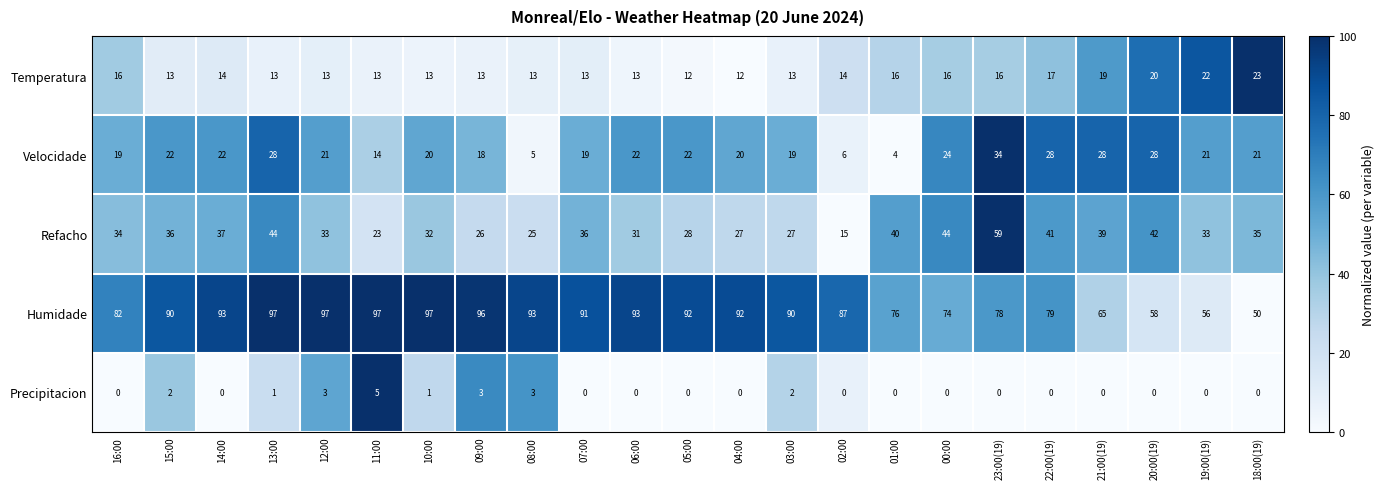

Is the value of Refacho at 03:00 greater than the value of Velocidade at 08:00?

Yes